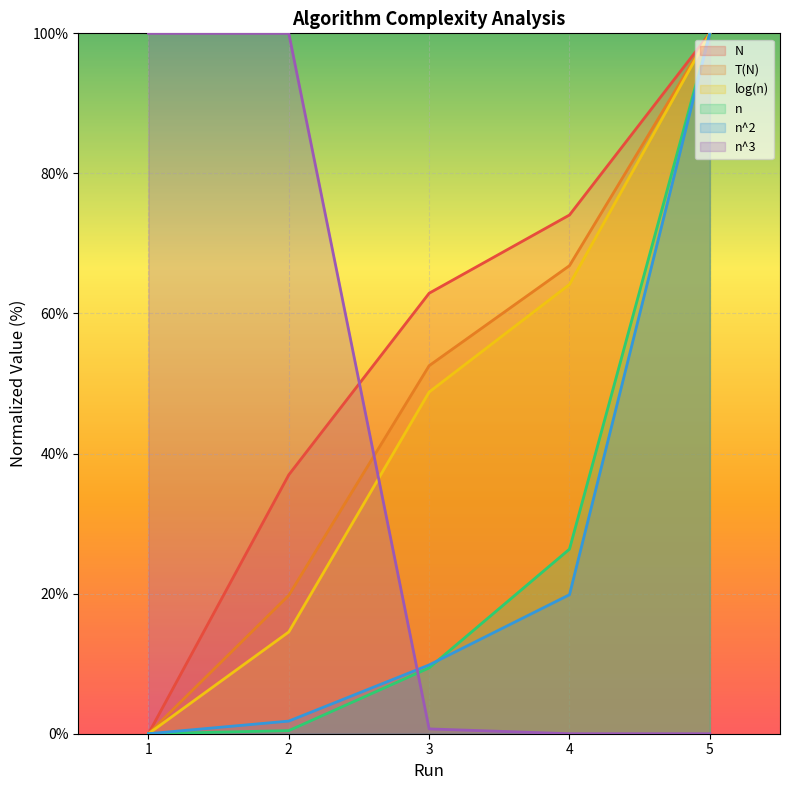

What is the difference between the second highest and minimum values in the N series?

74.1